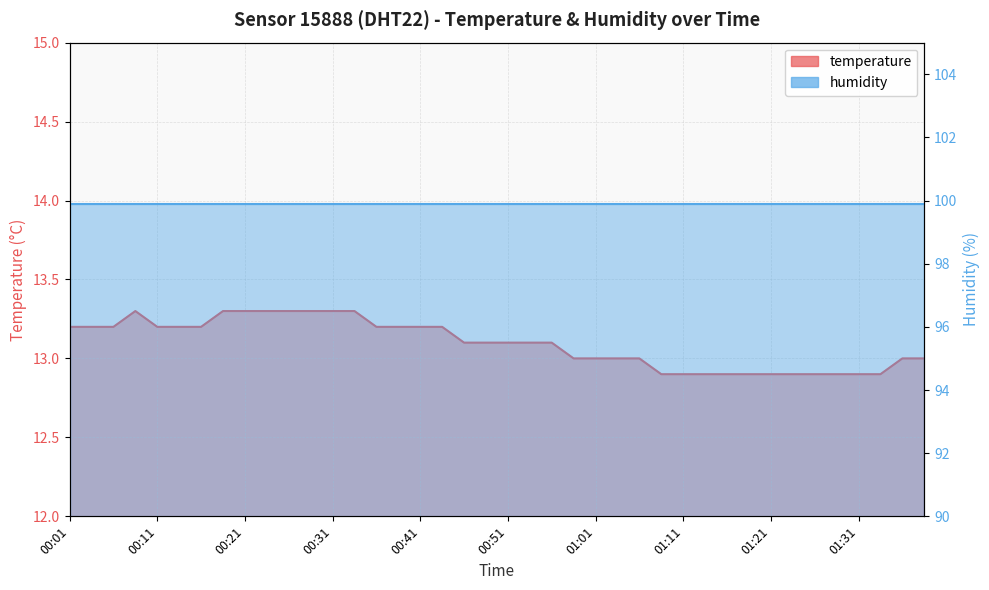

Rank the categories by value from highest to lowest.

00:09, 00:19, 00:21, 00:23, 00:26, 00:28, 00:31, 00:33, 00:01, 00:04, 00:06, 00:11, 00:14, 00:16, 00:36, 00:38, 00:41, 00:43, 00:46, 00:48, 00:51, 00:53, 00:56, 00:58, 01:01, 01:03, 01:06, 01:36, 01:38, 01:08, 01:11, 01:13, 01:16, 01:18, 01:21, 01:23, 01:26, 01:28, 01:31, 01:33